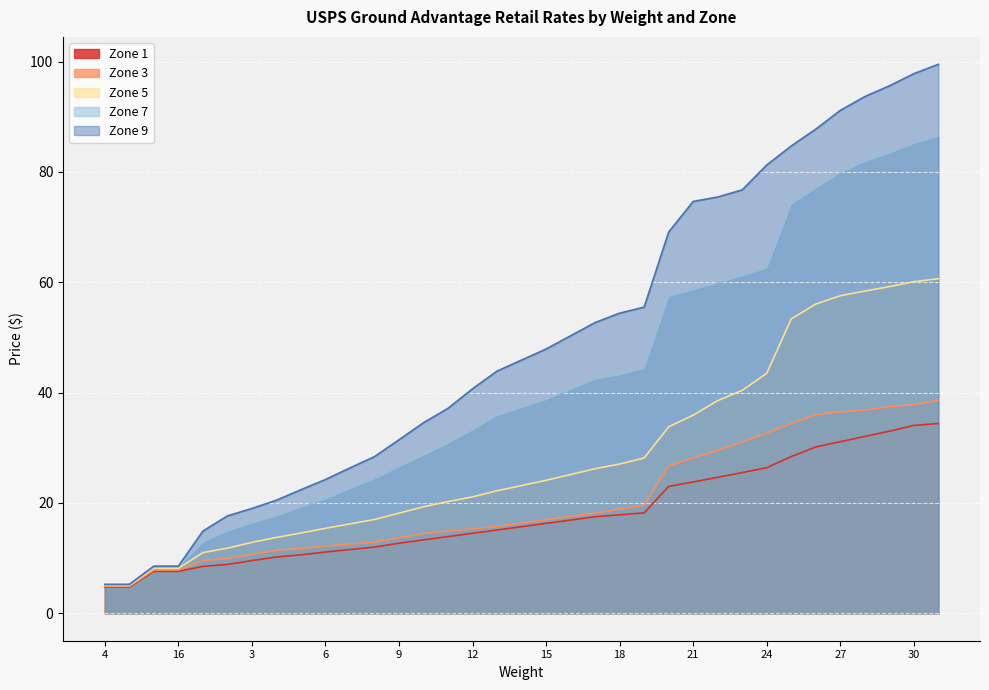

What is the greatest value displayed?

99.5